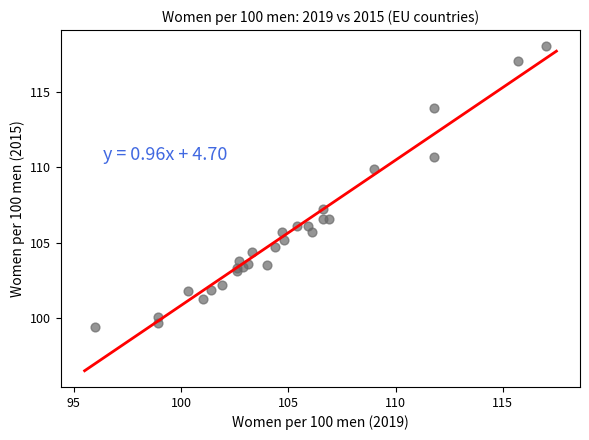

What Y value in the scatter plot is closest to 108?

107.2